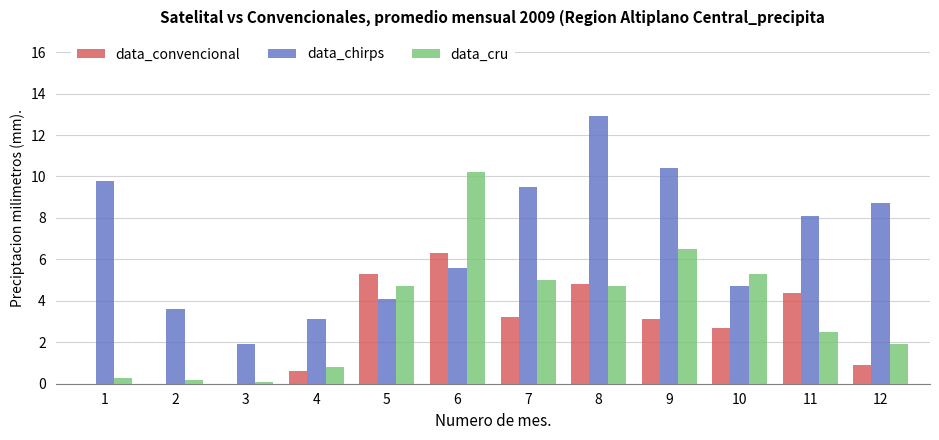

Are the bars grouped side by side (vs. stacked)?

Yes